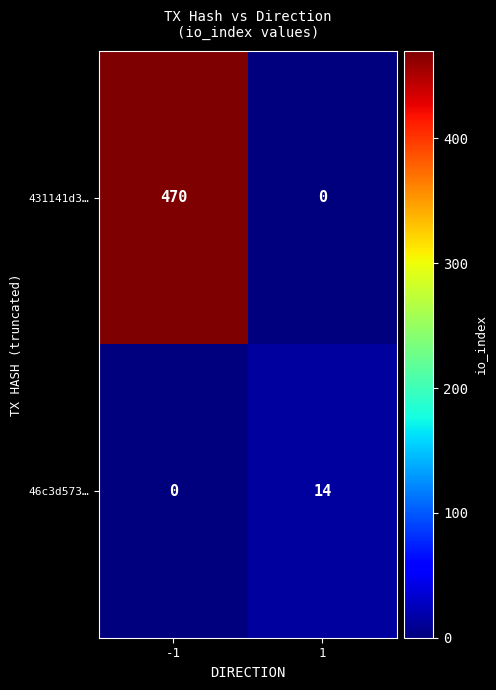

List the labels in order of 431141d3… value, largest first.

-1, 1